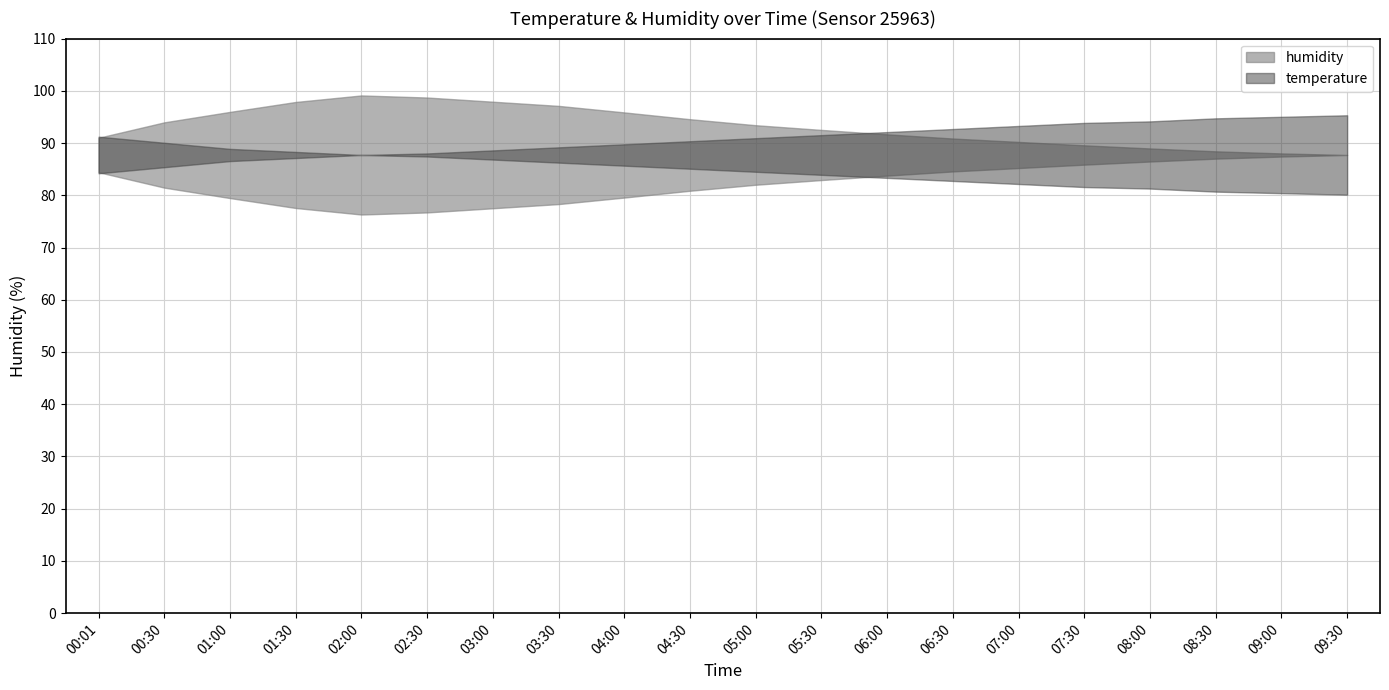

Which series has the largest total across all categories?

humidity